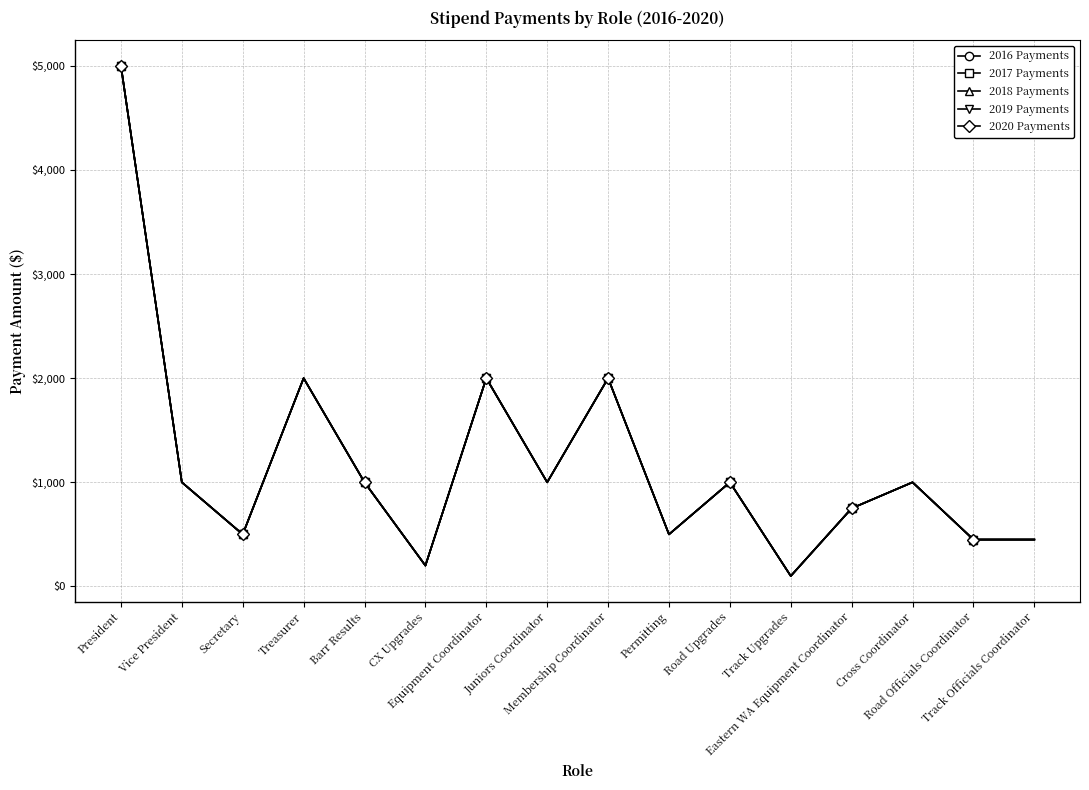

How many lines are shown in the chart?

5